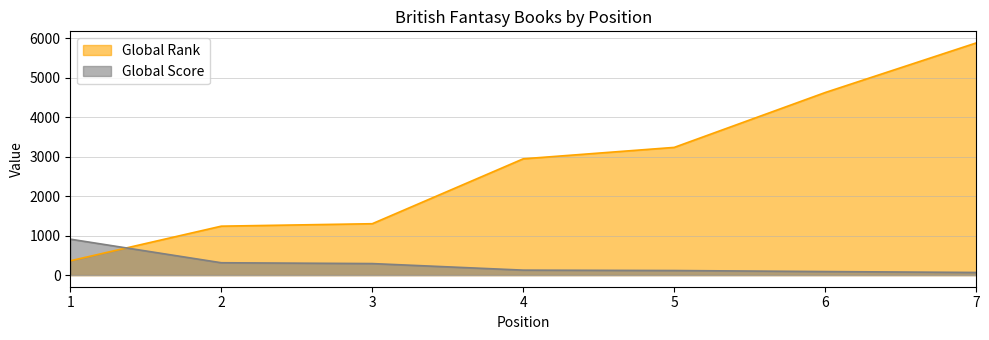

Reading right to left, transcribe all the data shown in this chart.

Global Rank: 5877	4622	3233	2944	1301	1239	362
Global Score: 67	90	116	126	292	313	910